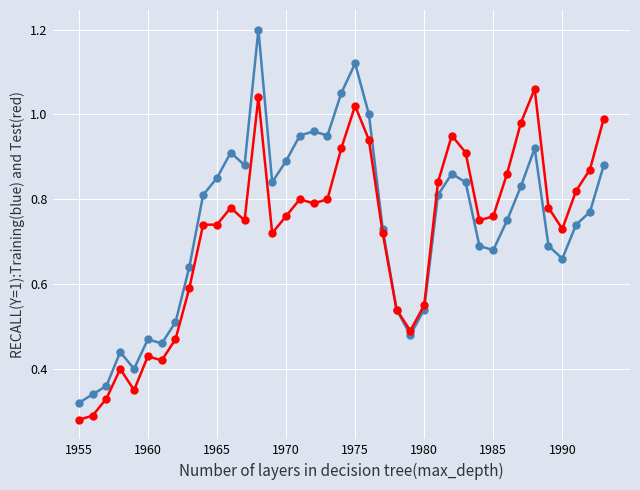

What is the greatest value displayed?

1.2